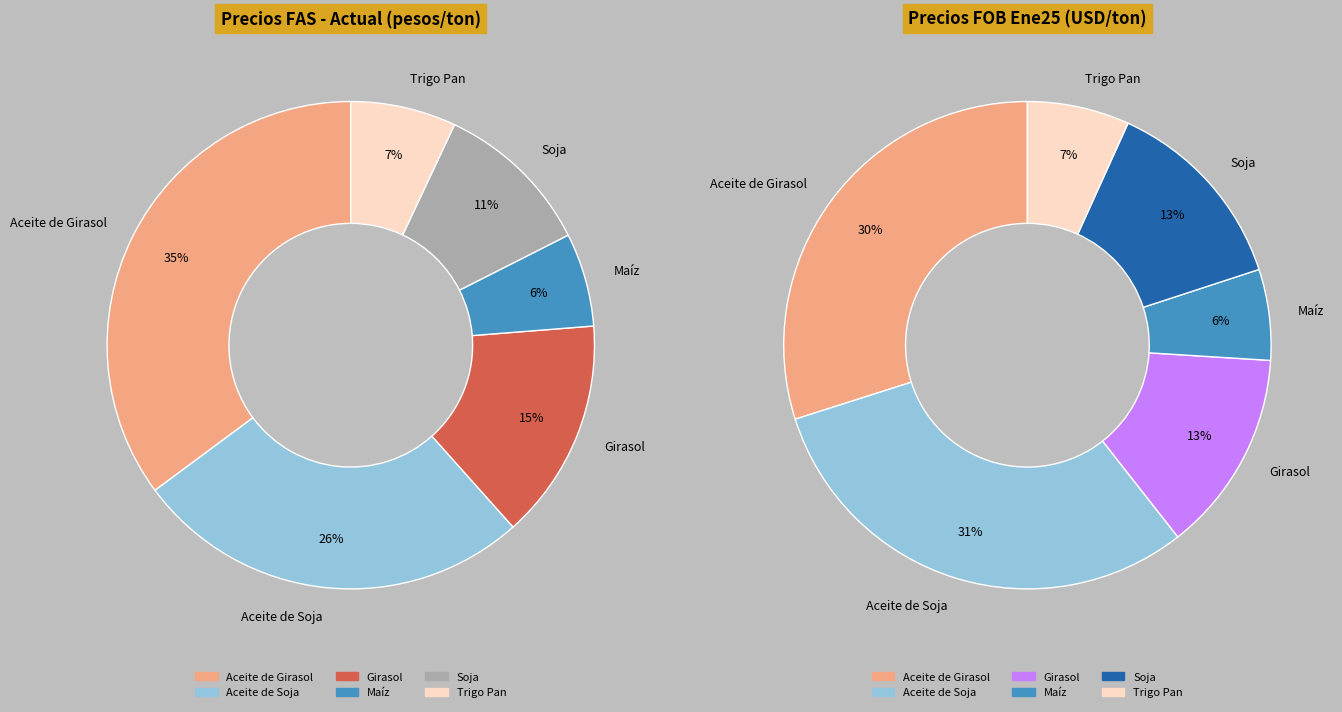

Do Maíz and Trigo Pan together represent more than half of the pie?

No